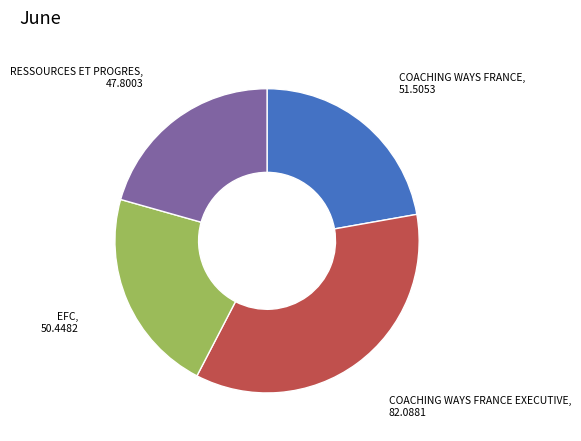

The COACHING WAYS FRANCE EXECUTIVE slice represents 26% of the pie. True or false?

False